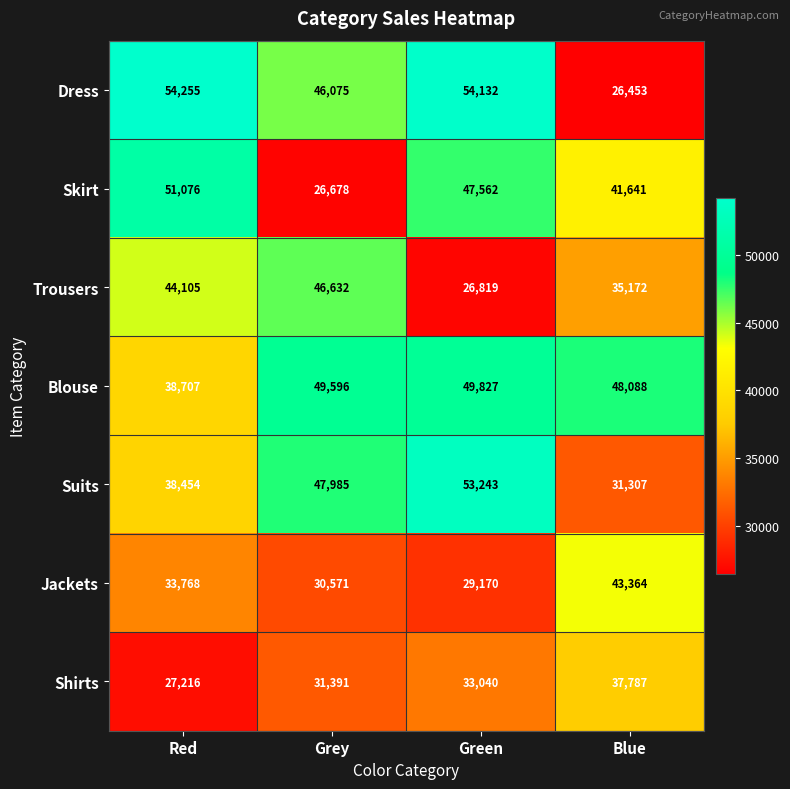

How many distinct data groups are displayed?

7